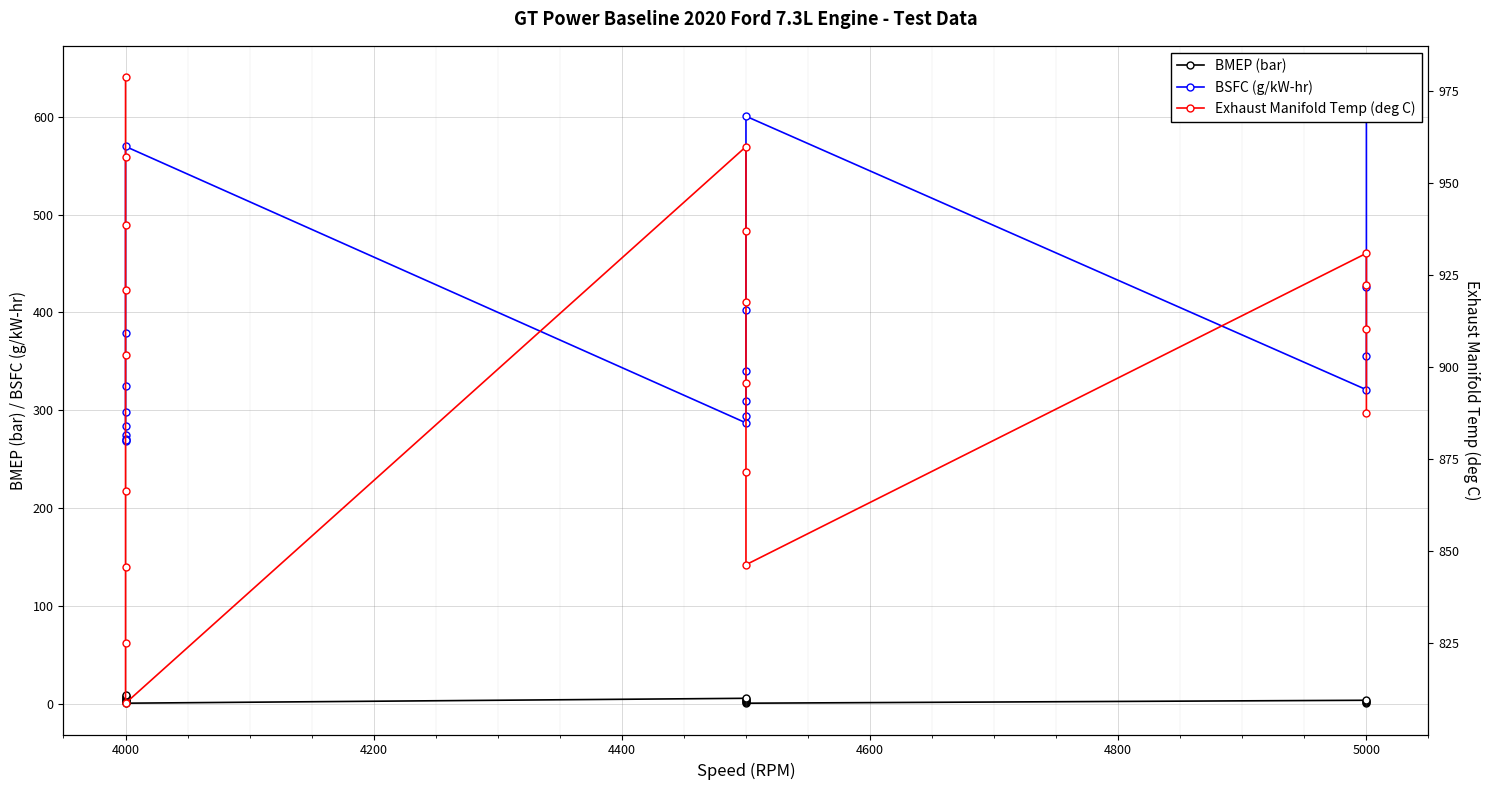

What are all the series names shown in the legend?

BMEP (bar), BSFC (g/kW-hr), Exhaust Manifold Temp (deg C)